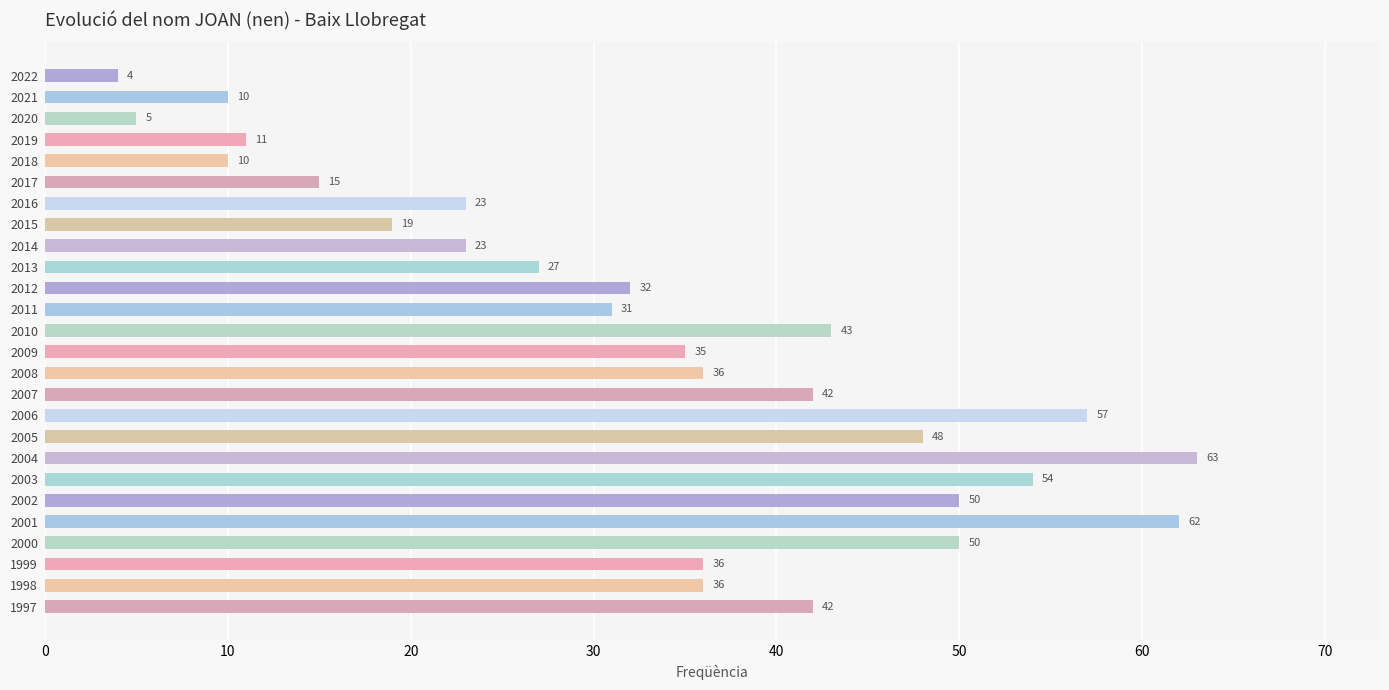

What is the difference between the second highest and minimum values?

58